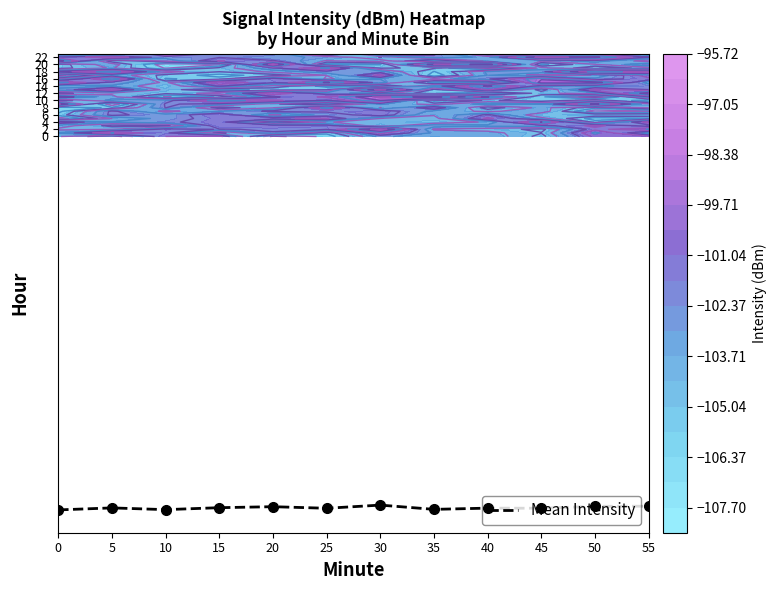

What is the sum of all values?

-1237.0